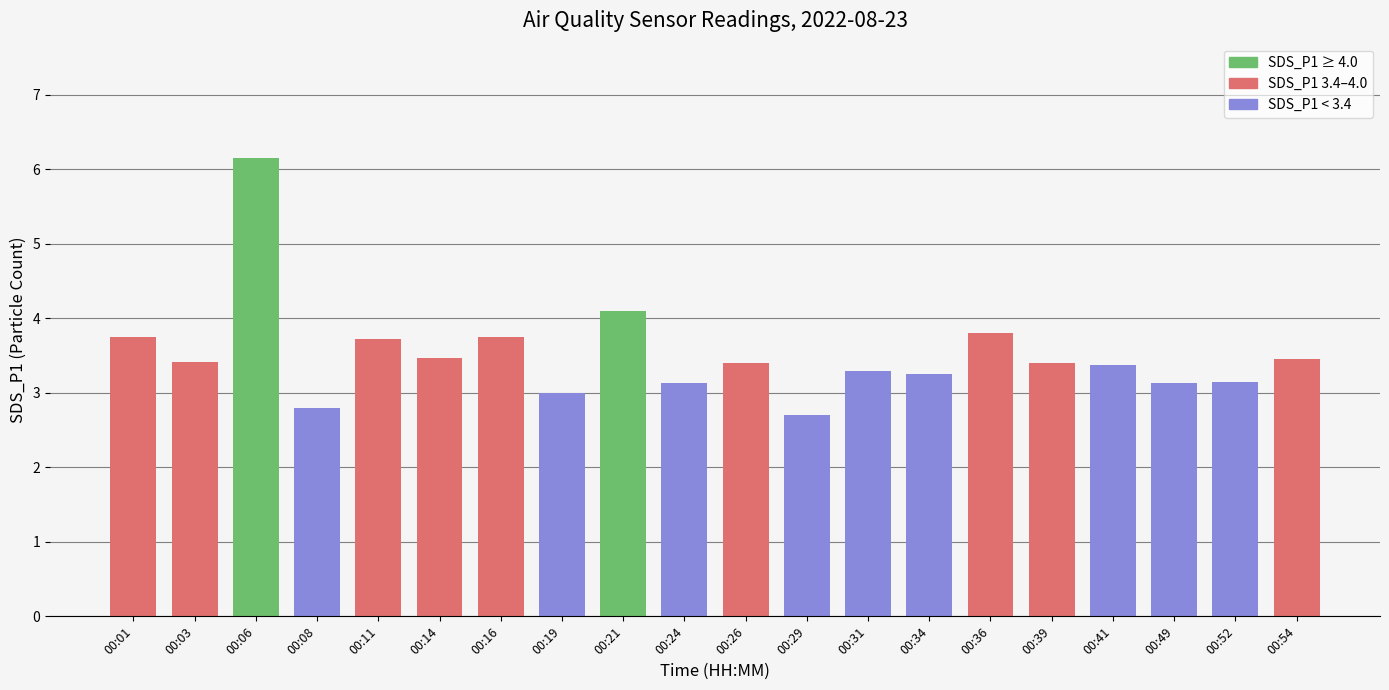

What is the greatest value displayed?

6.2